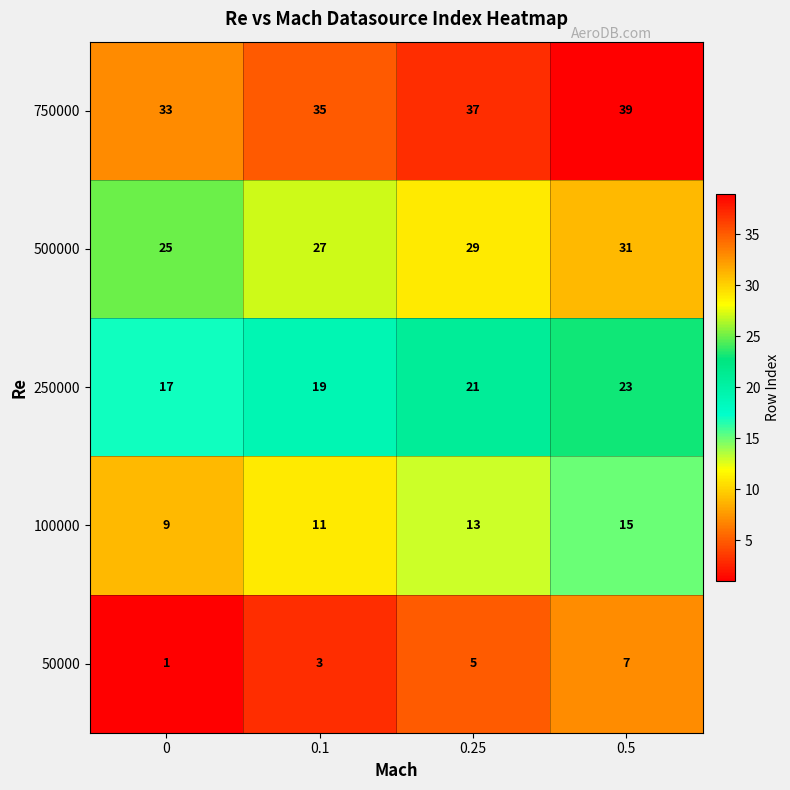

The value of 100000 at 0.5 is 15. True or false?

True